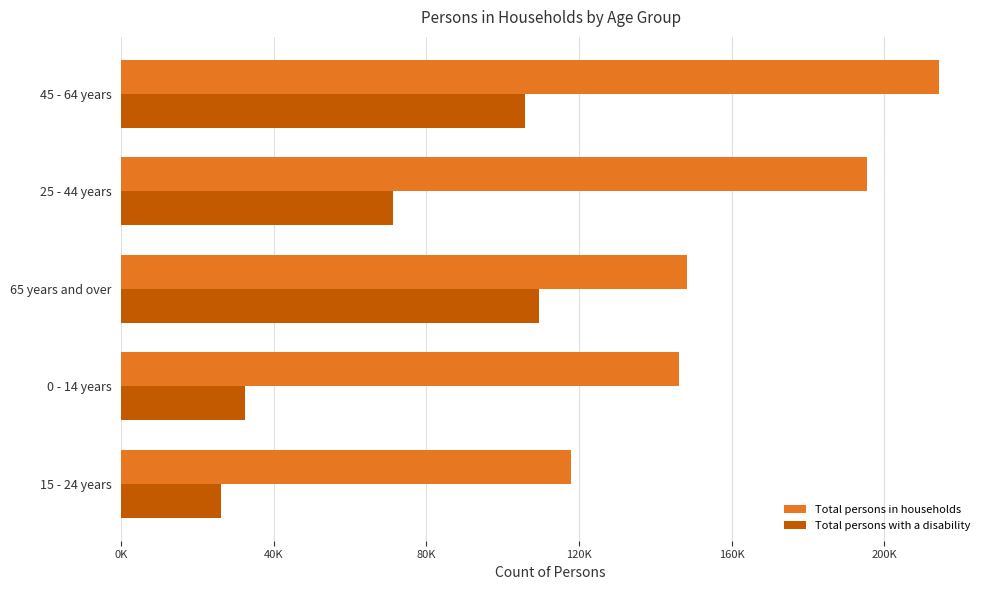

What are all the series names shown in the legend?

Total persons in households, Total persons with a disability